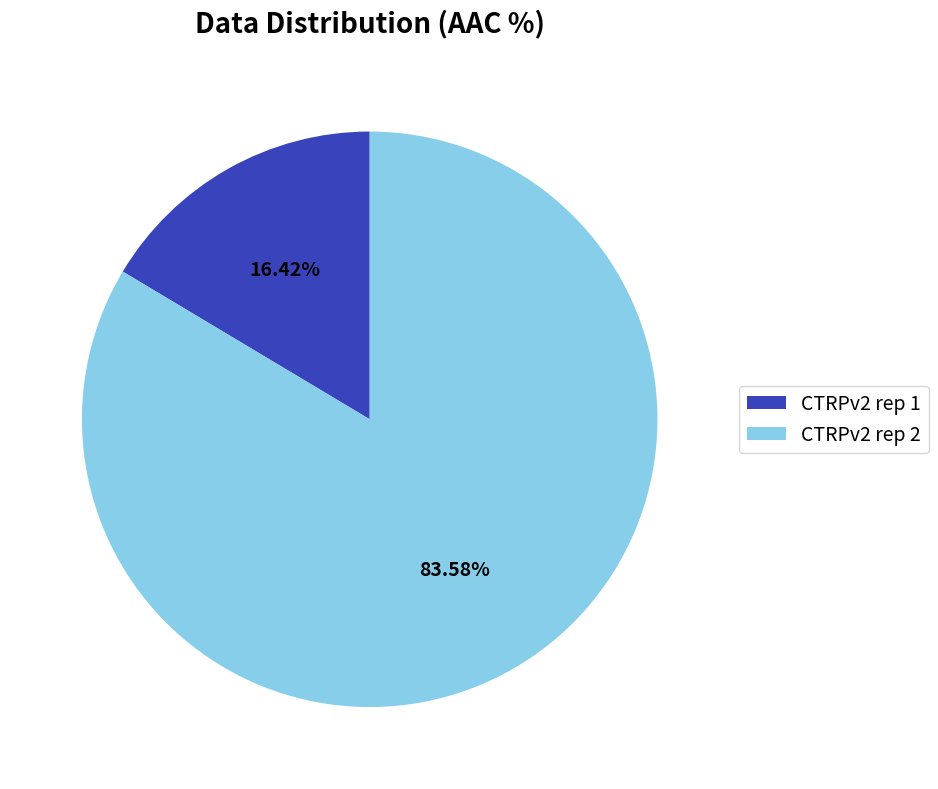

To the nearest percent, what is the difference between the largest and smallest slice percentages?

67%